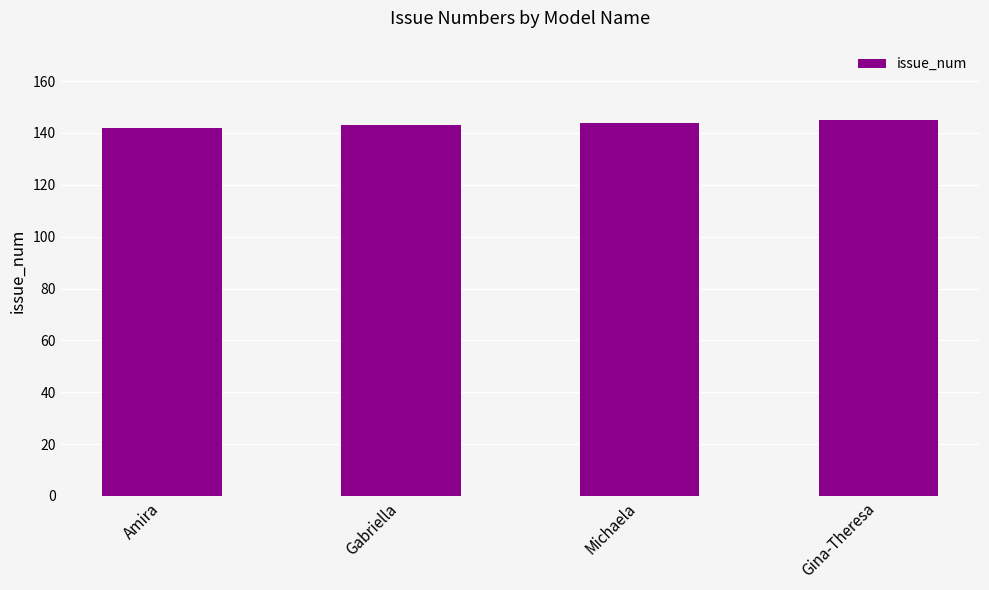

Is it true that the value at Michaela is 144?

True